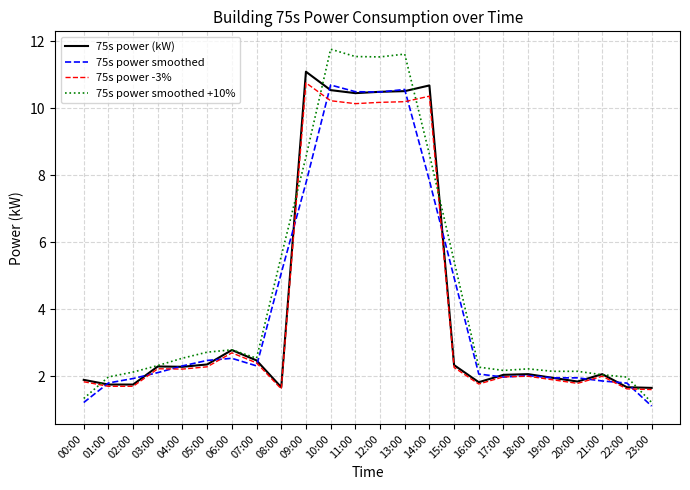

What is the total value across all series at 14:00?

37.5